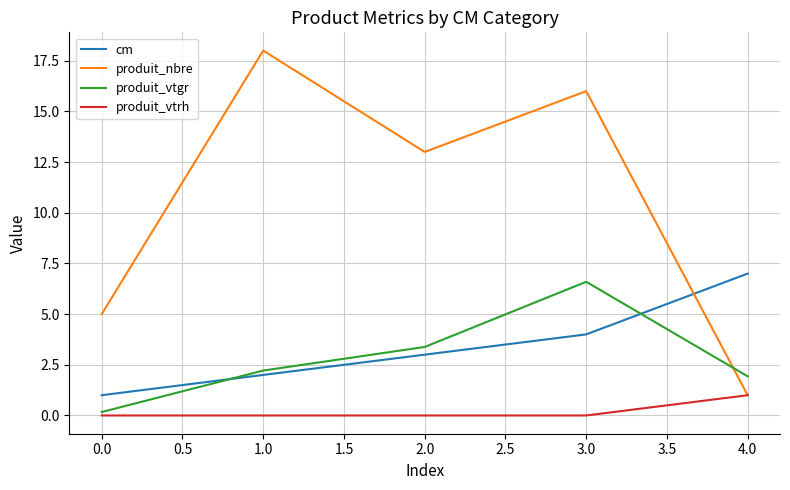

What is the spread (max minus min) of values at 1.0?

18.0